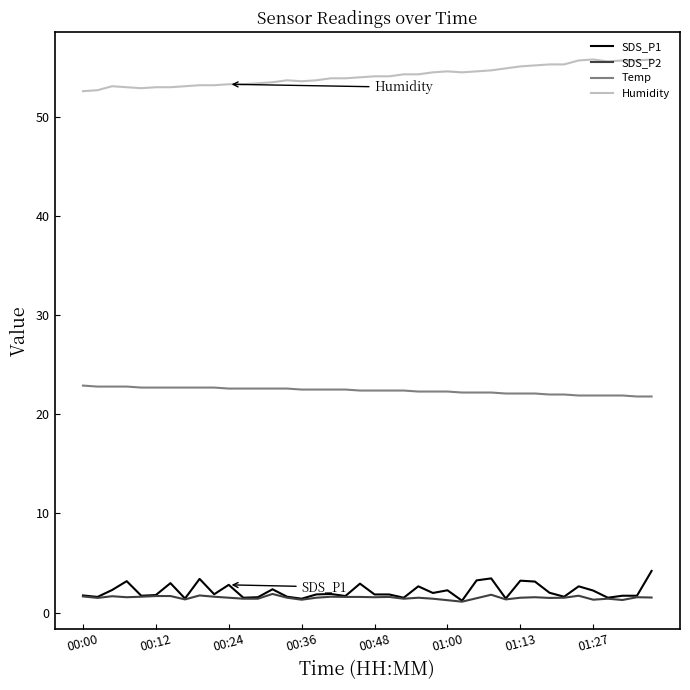

True or false: Humidity and SDS_P1 intersect in this chart.

False